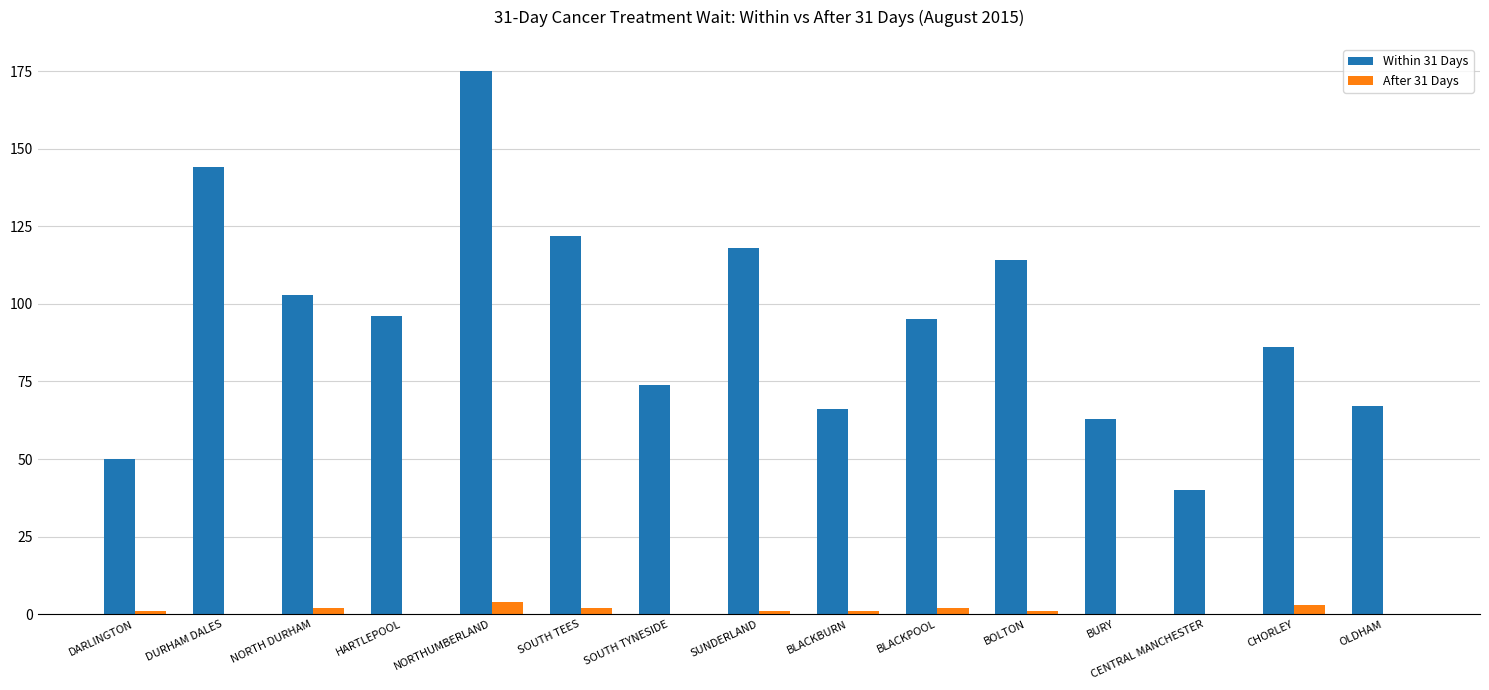

How many series are shown in this chart?

2